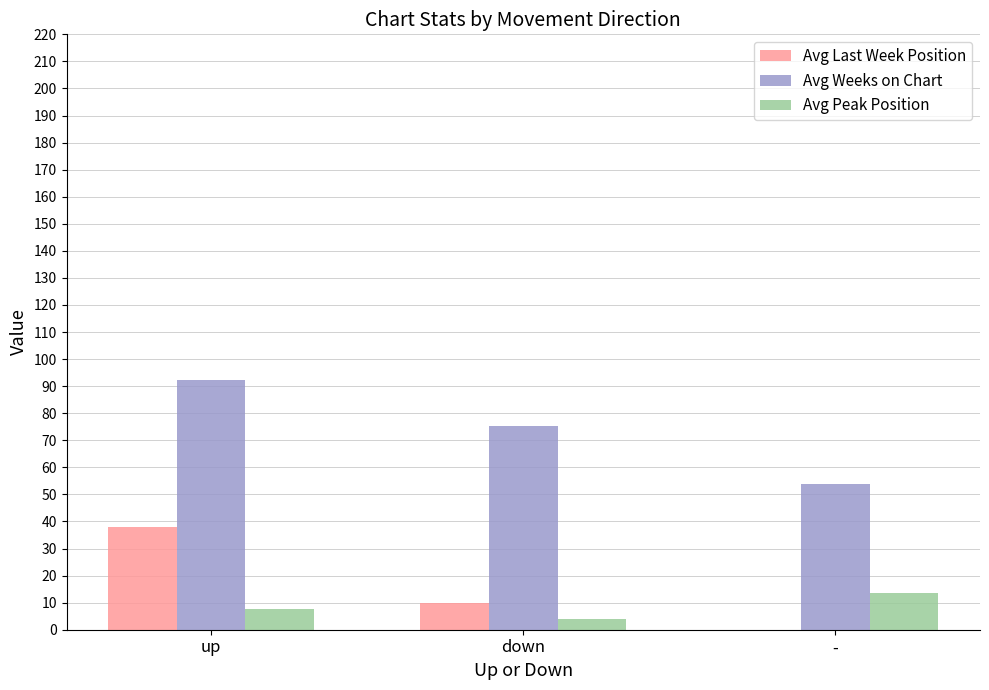

Where is Avg Peak Position nearest to the value 8?

up